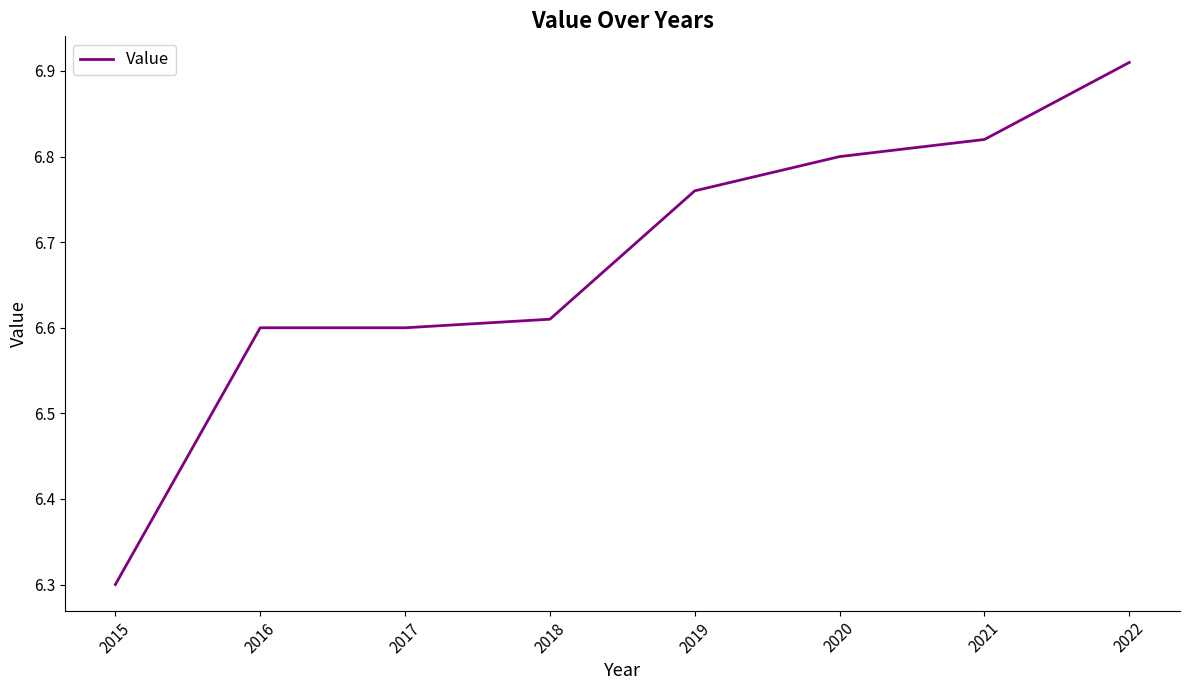

What is the average value?

6.7